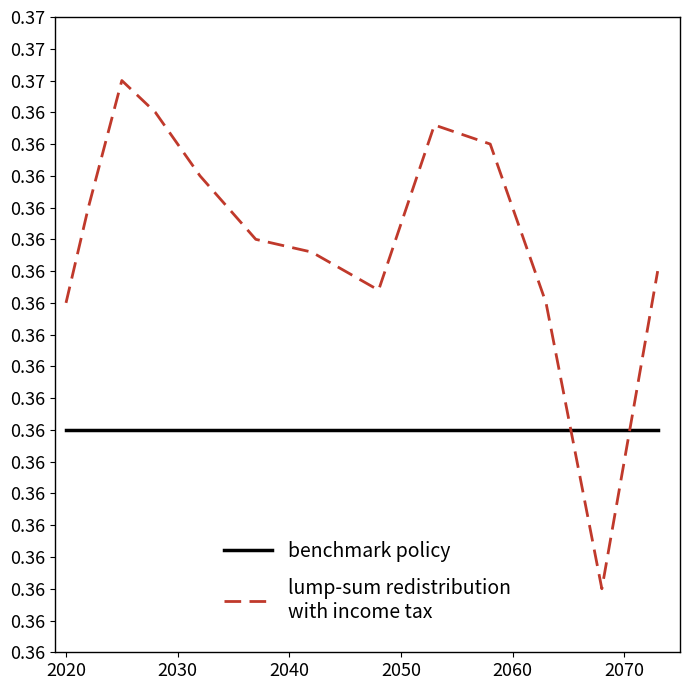

Reading right to left, what are all the values shown in this chart?

benchmark policy: 0.4	0.4	0.4	0.4	0.4	0.4	0.4	0.4	0.4	0.4	0.4	0.4	0.4
lump-sum redistribution
with income tax: 0.4	0.4	0.4	0.4	0.4	0.4	0.4	0.4	0.4	0.4	0.4	0.4	0.4